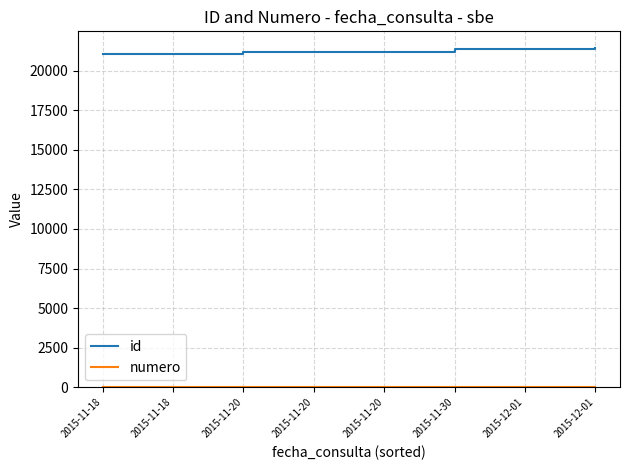

Which category has the lowest value in the numero series?

2015-11-18